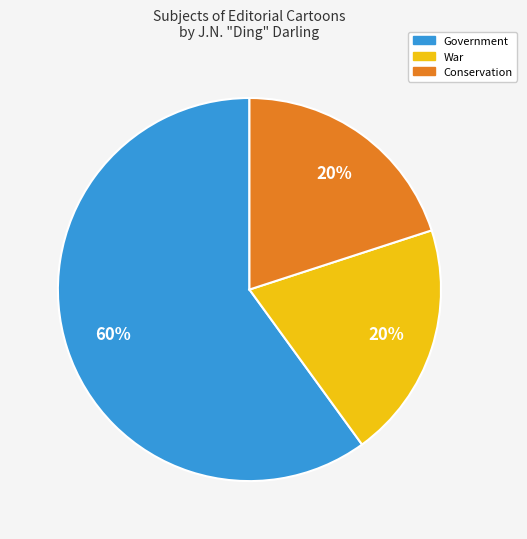

Is there any slice that represents more than half of the pie?

Yes